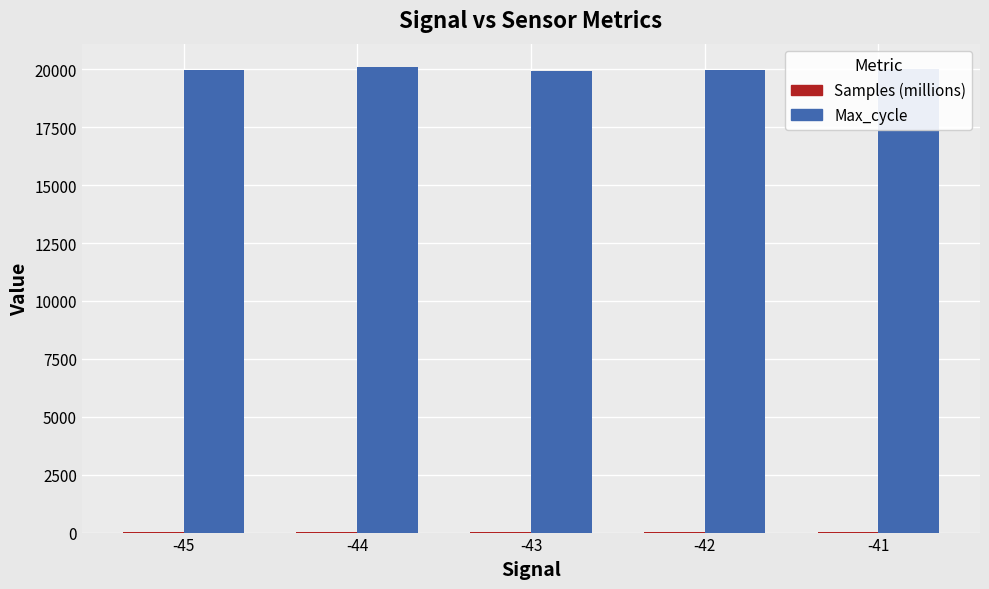

The value of Max_cycle at -42 is 33927.3. True or false?

False